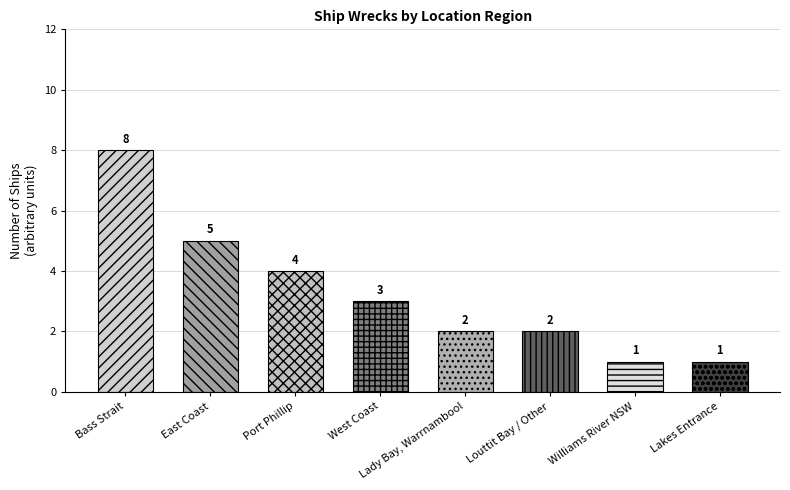

Which category has the lowest value across all series?

Williams River NSW